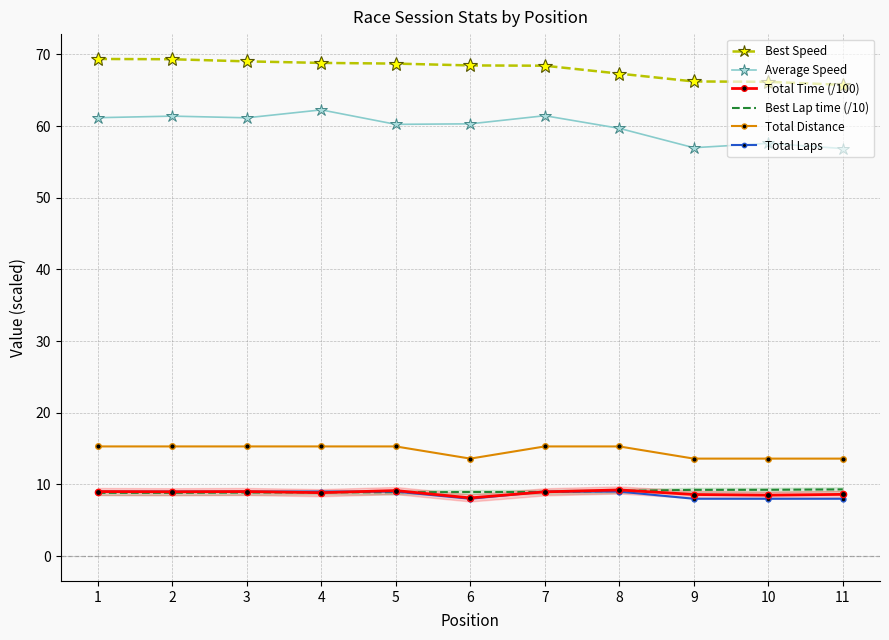

What is the spread (max minus min) of values at 7?

59.5